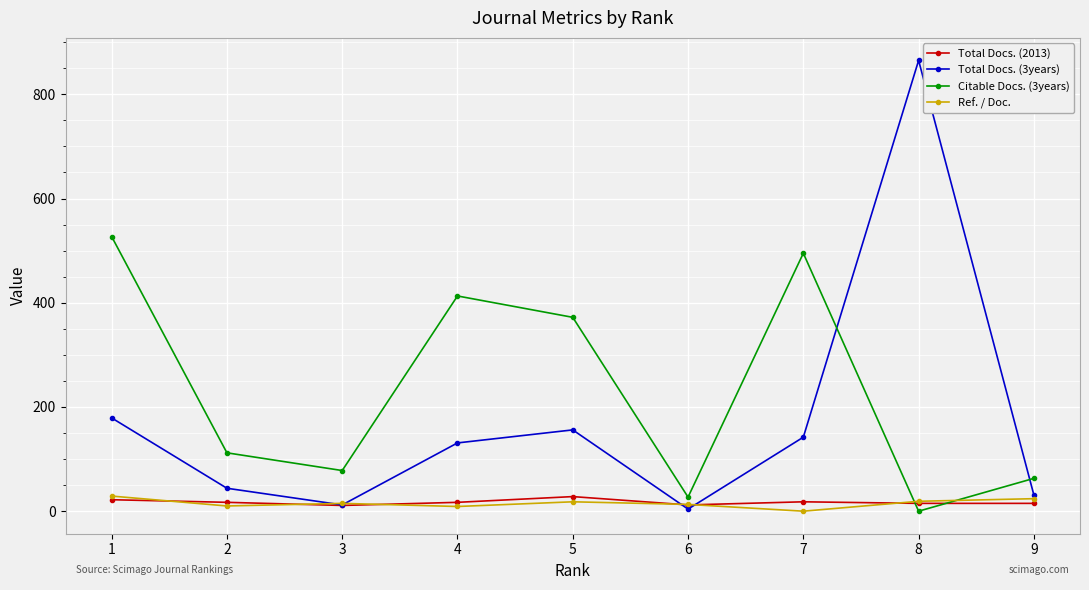

In Citable Docs. (3years), how many points are lower than both neighbors (excluding endpoints)?

3